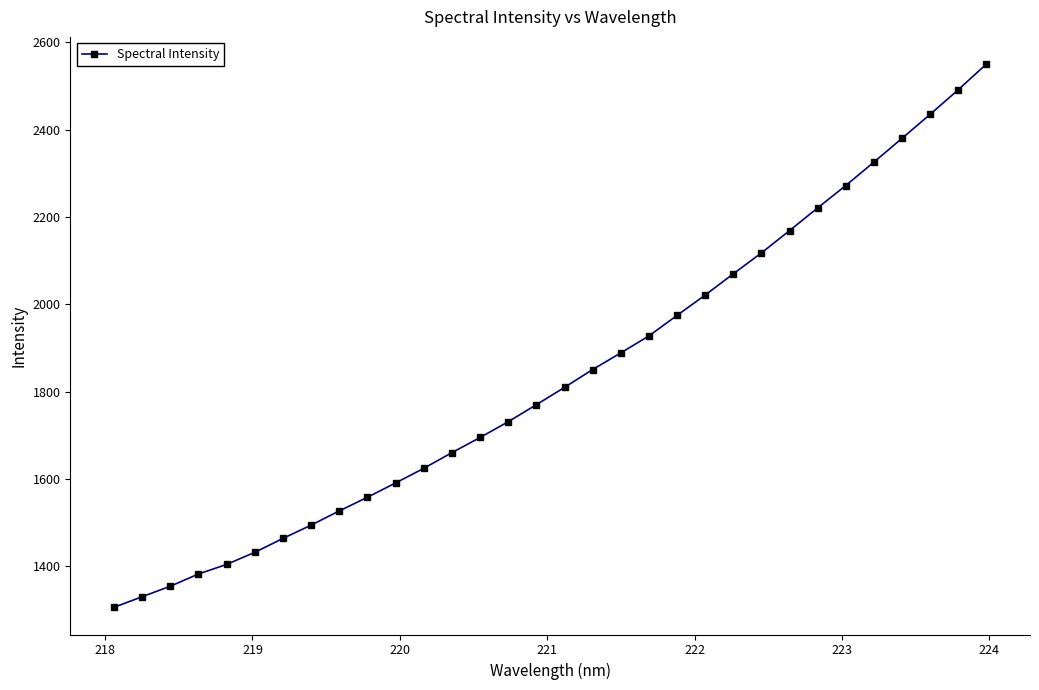

What is the sum of all values?

58829.8